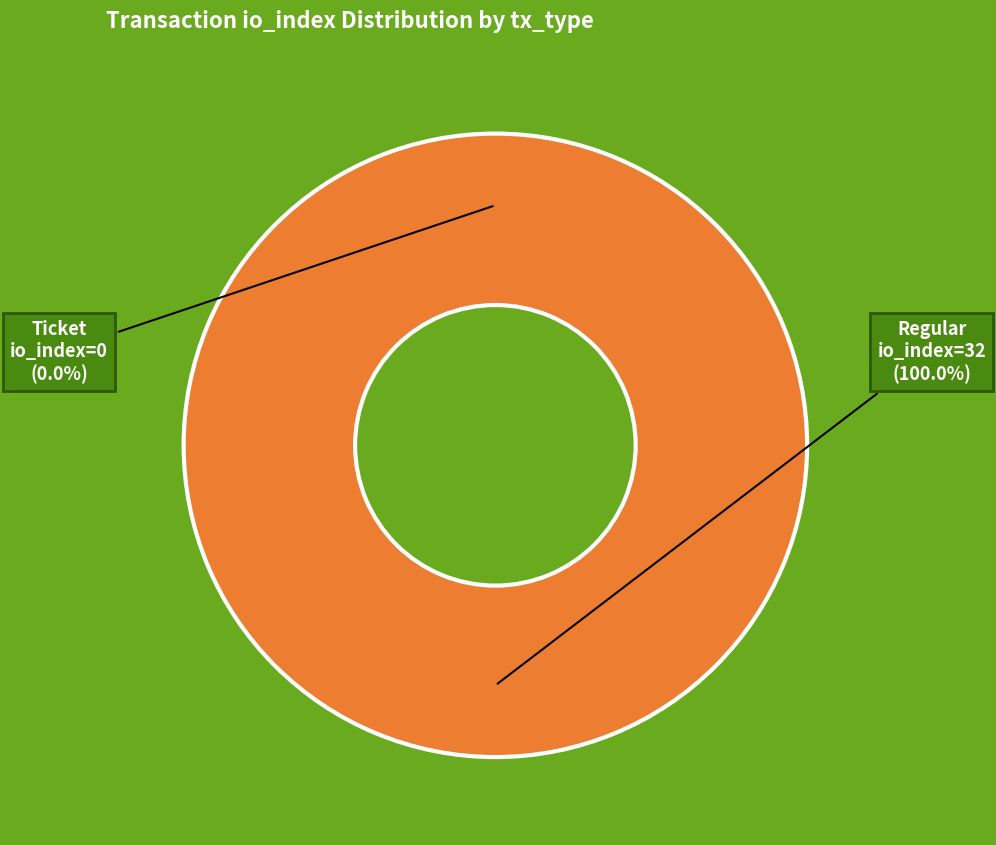

True or false: Regular (io_index=32) accounts for 91% of the total.

False